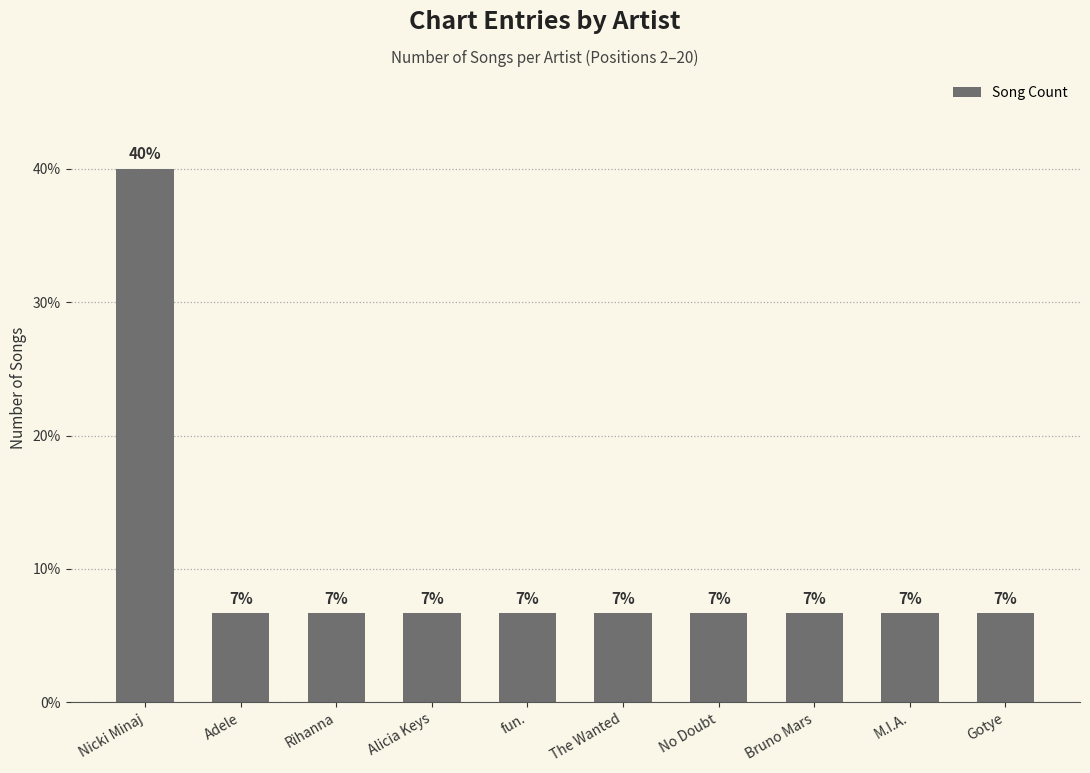

How many bars are there in total?

10